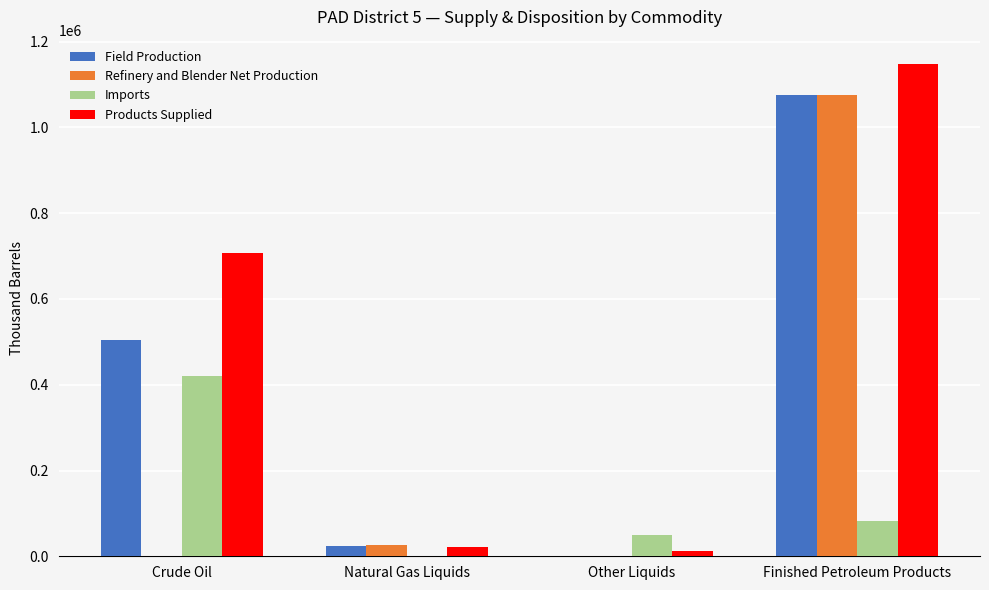

What is the total value across all series at Other Liquids?

61961